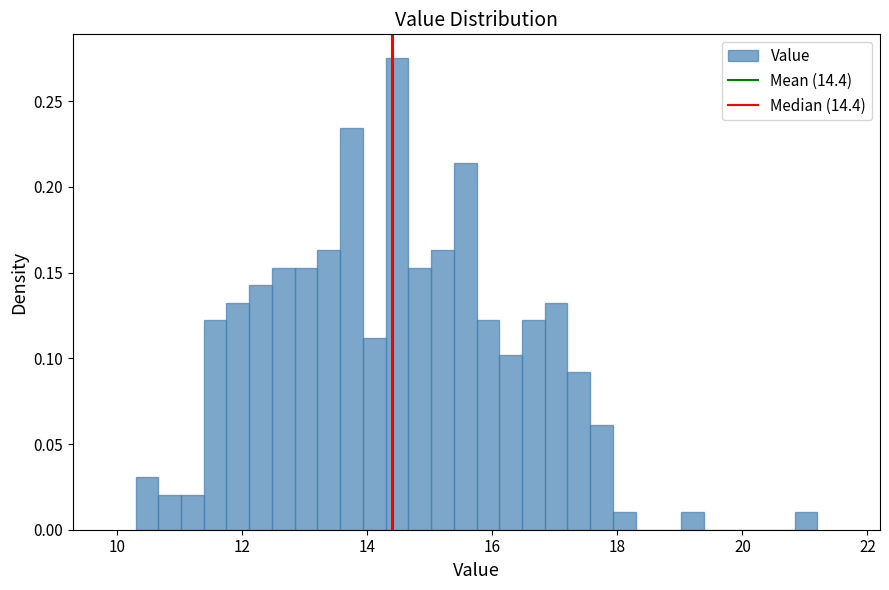

Read against the x-axis, roughly where is the centre of the tallest bar?

14.4